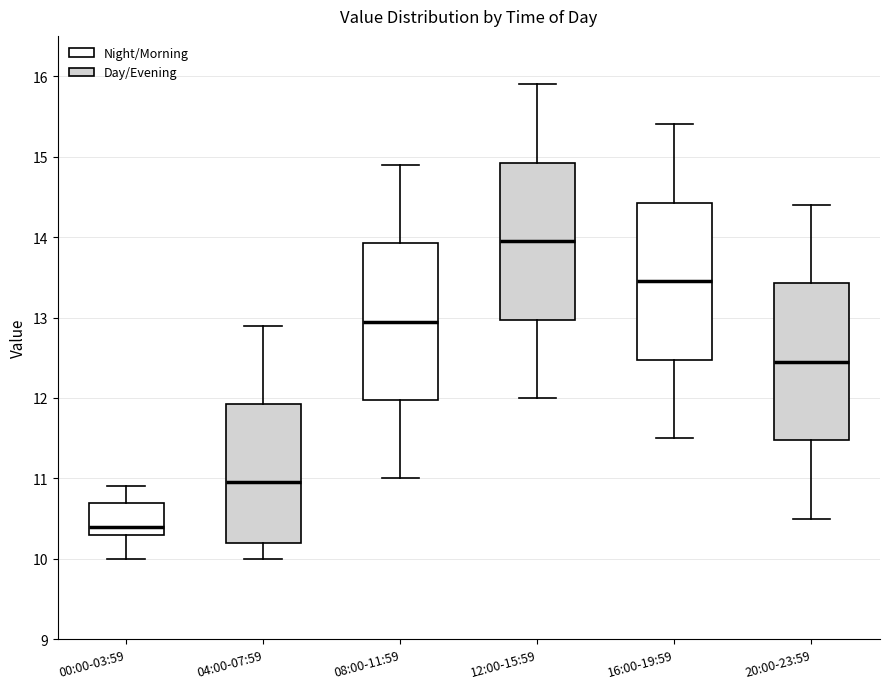

Reading left to right, read every box against the y-axis: the position of its median line, the range the box covers, and the ends of its whiskers. The values are not printed on the chart, so give them approximately, as read against the axis.

00:00-03:59: median 10.4, box 10.3 to 10.7, whiskers 10.0 to 10.9
04:00-07:59: median 11.0, box 10.2 to 11.9, whiskers 10.0 to 12.9
08:00-11:59: median 13.0, box 12.0 to 13.9, whiskers 11.0 to 14.9
12:00-15:59: median 14.0, box 13.0 to 14.9, whiskers 12.0 to 15.9
16:00-19:59: median 13.5, box 12.5 to 14.4, whiskers 11.5 to 15.4
20:00-23:59: median 12.5, box 11.5 to 13.4, whiskers 10.5 to 14.4